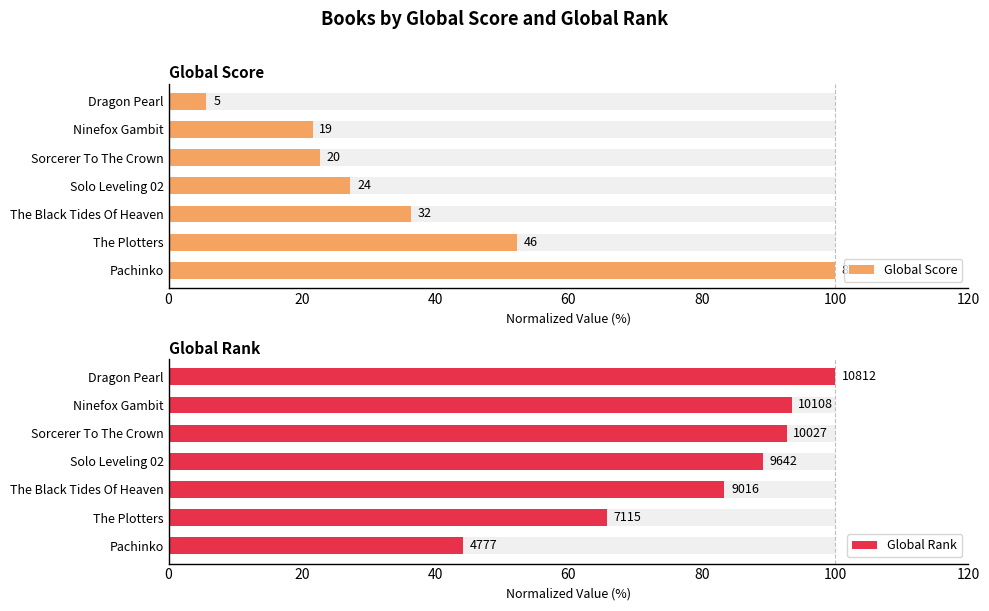

Read the Global Rank value at Ninefox Gambit.

93.5